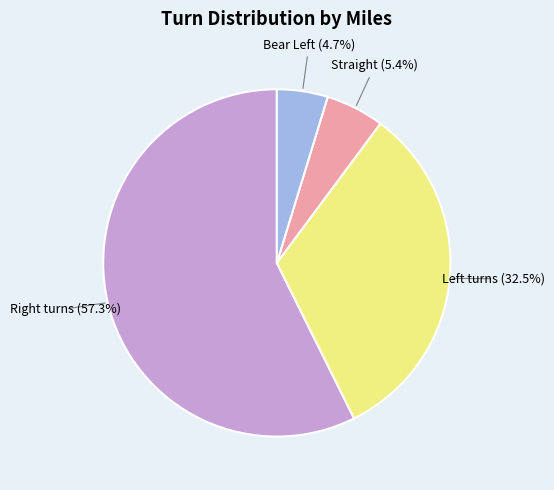

What is the smallest slice in the pie chart?

Bear Left